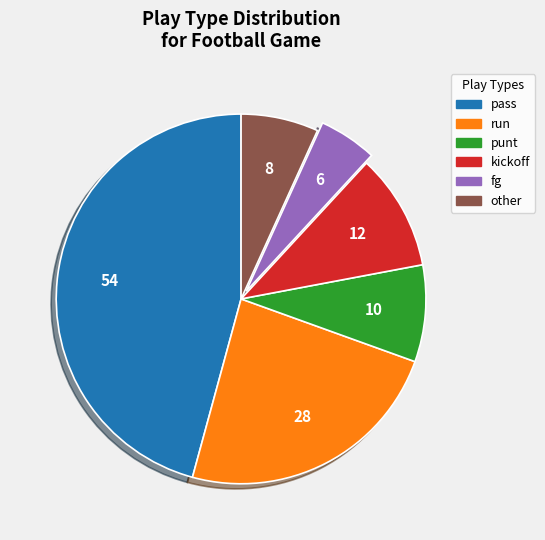

Is the sum of punt and run greater than half?

No